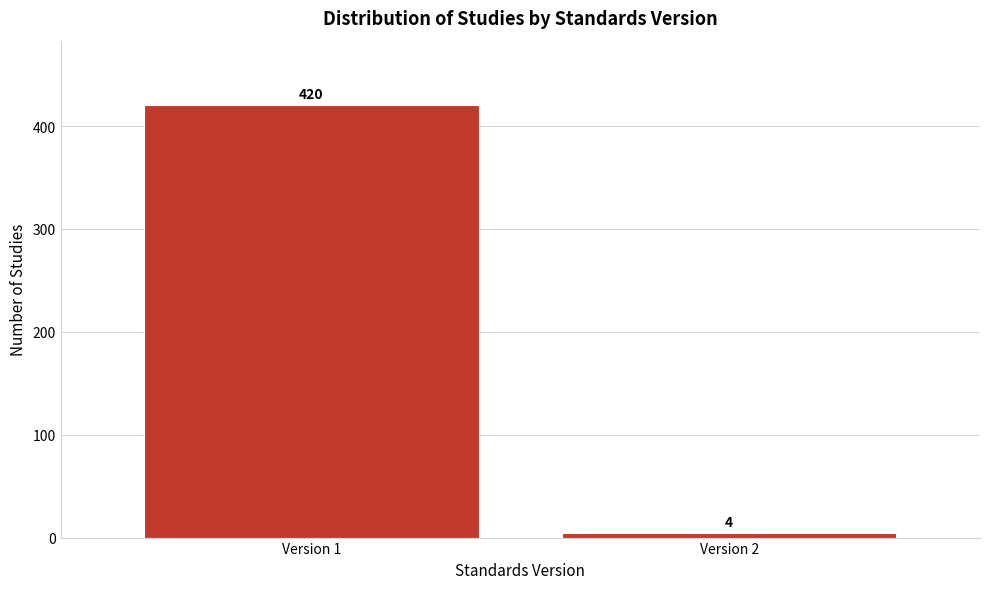

Reading right to left, what are all the values shown in this chart?

Version 2=4	Version 1=420